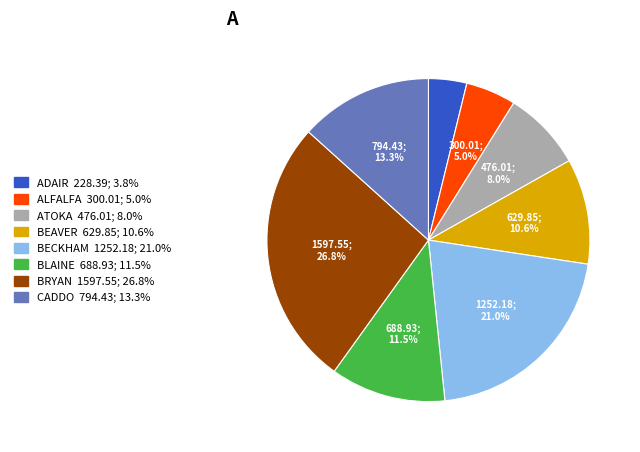

Which category has the biggest portion of the pie?

BRYAN